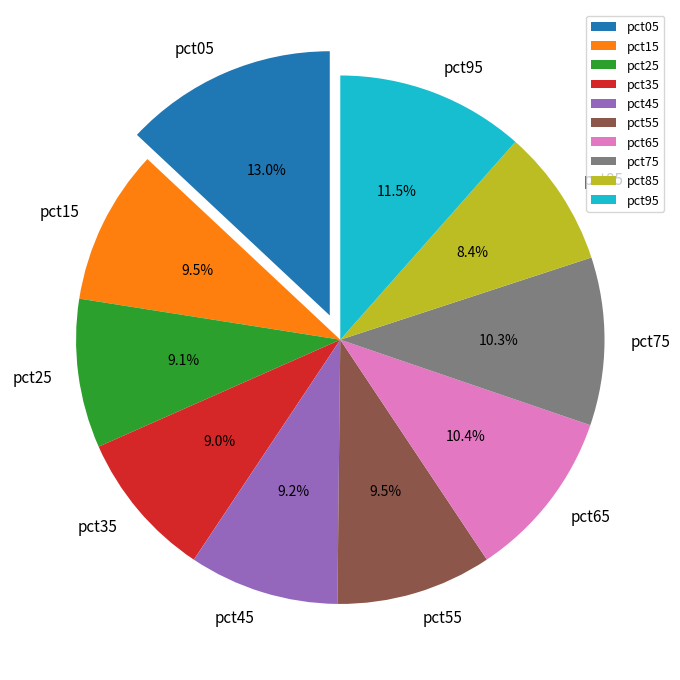

Count the number of slices in the pie.

10